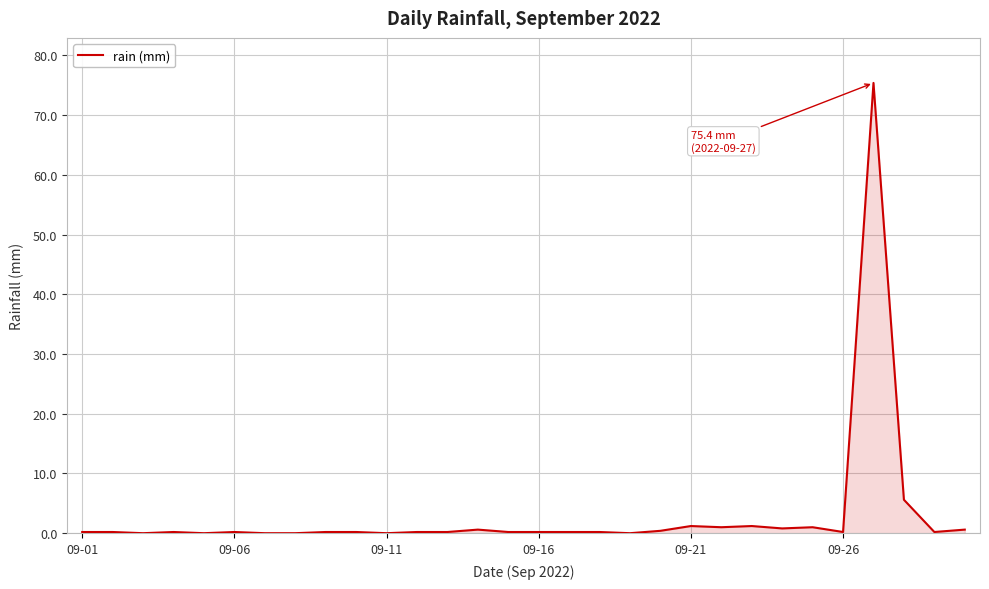

What is the difference between the maximum and minimum values?

75.4